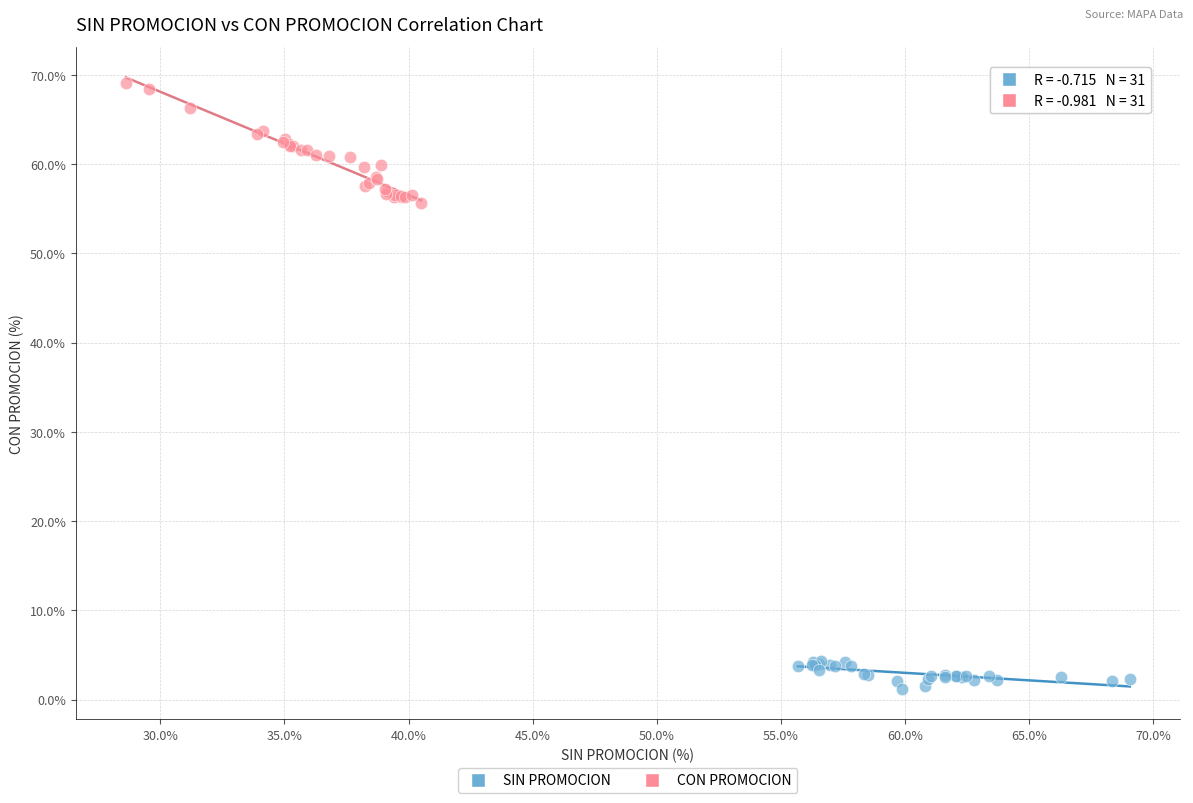

Which series contains the lowest Y value?

SIN PROMOCION